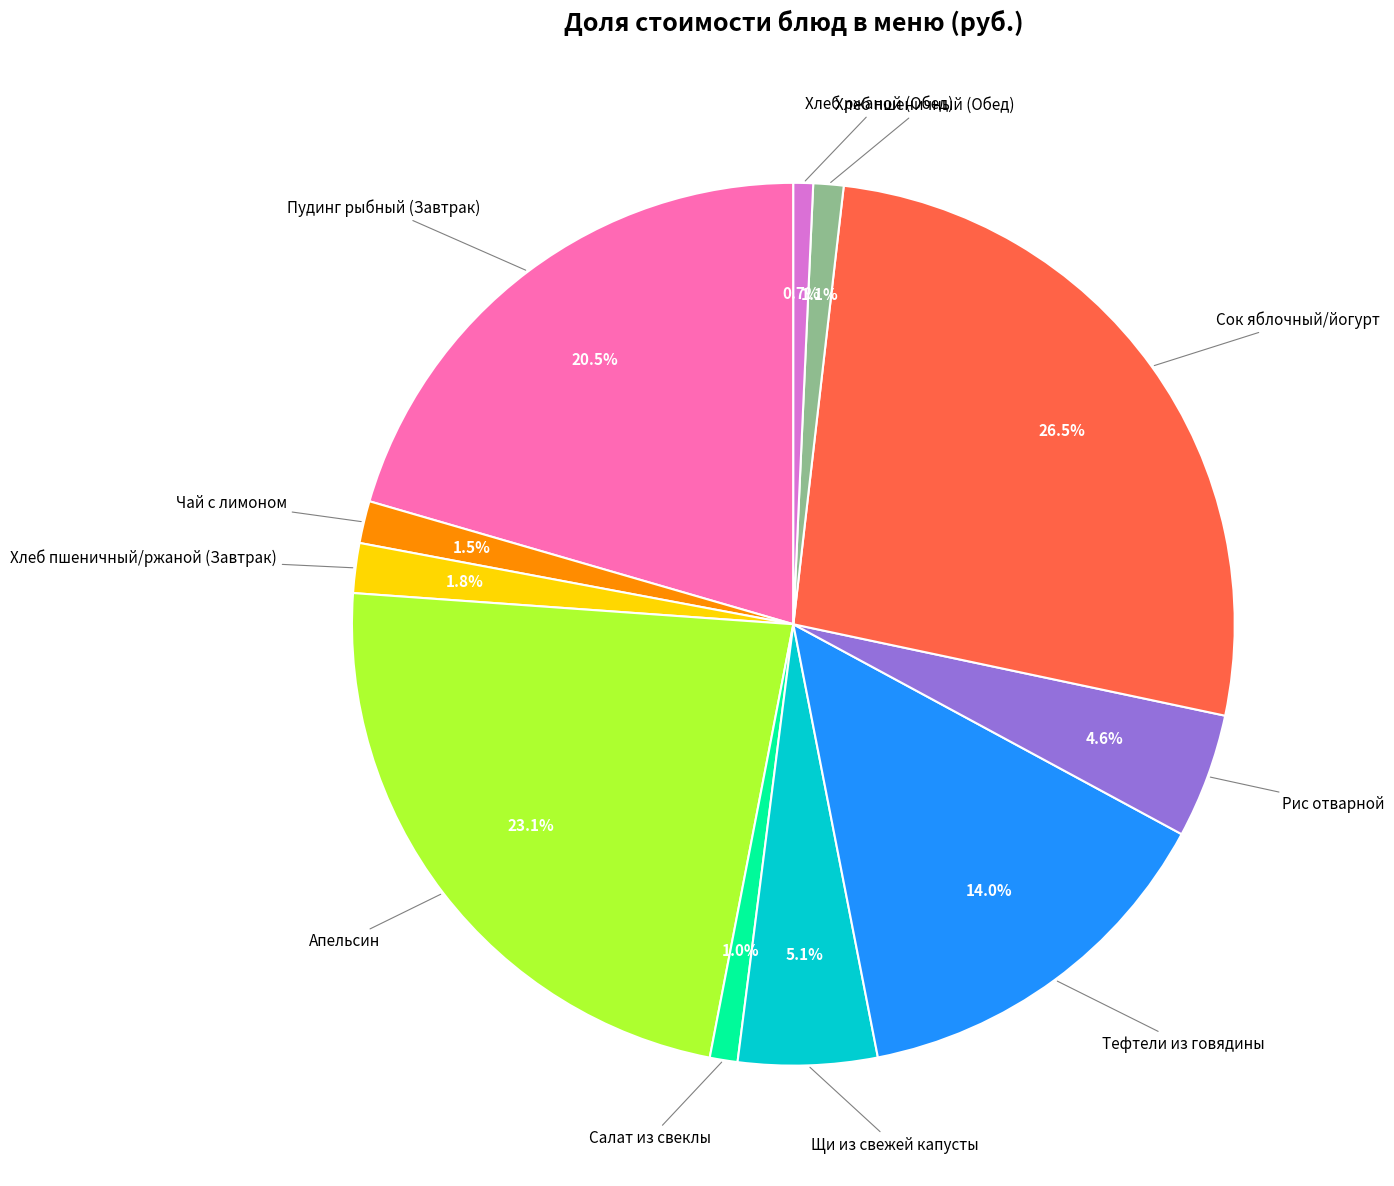

How much of the chart is everything except Сок яблочный/йогурт?

73.5%